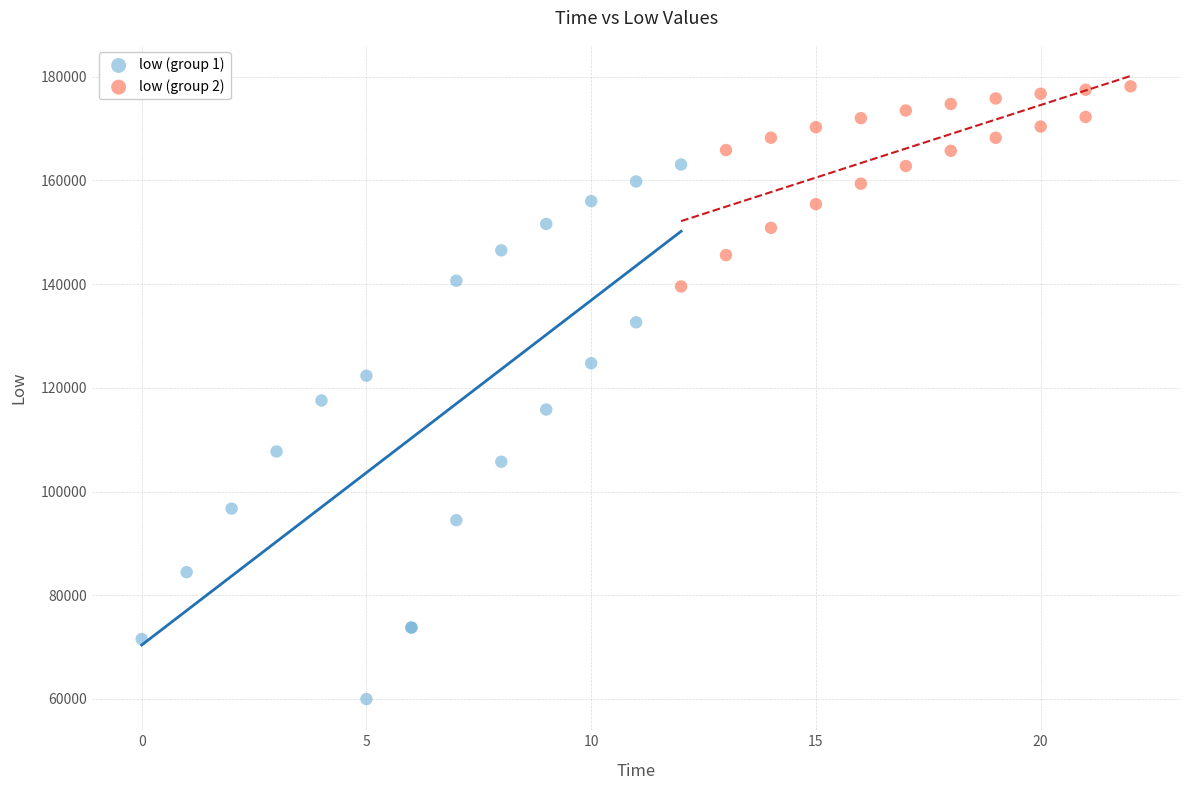

Which series reaches the minimum Y coordinate?

low (group 1)